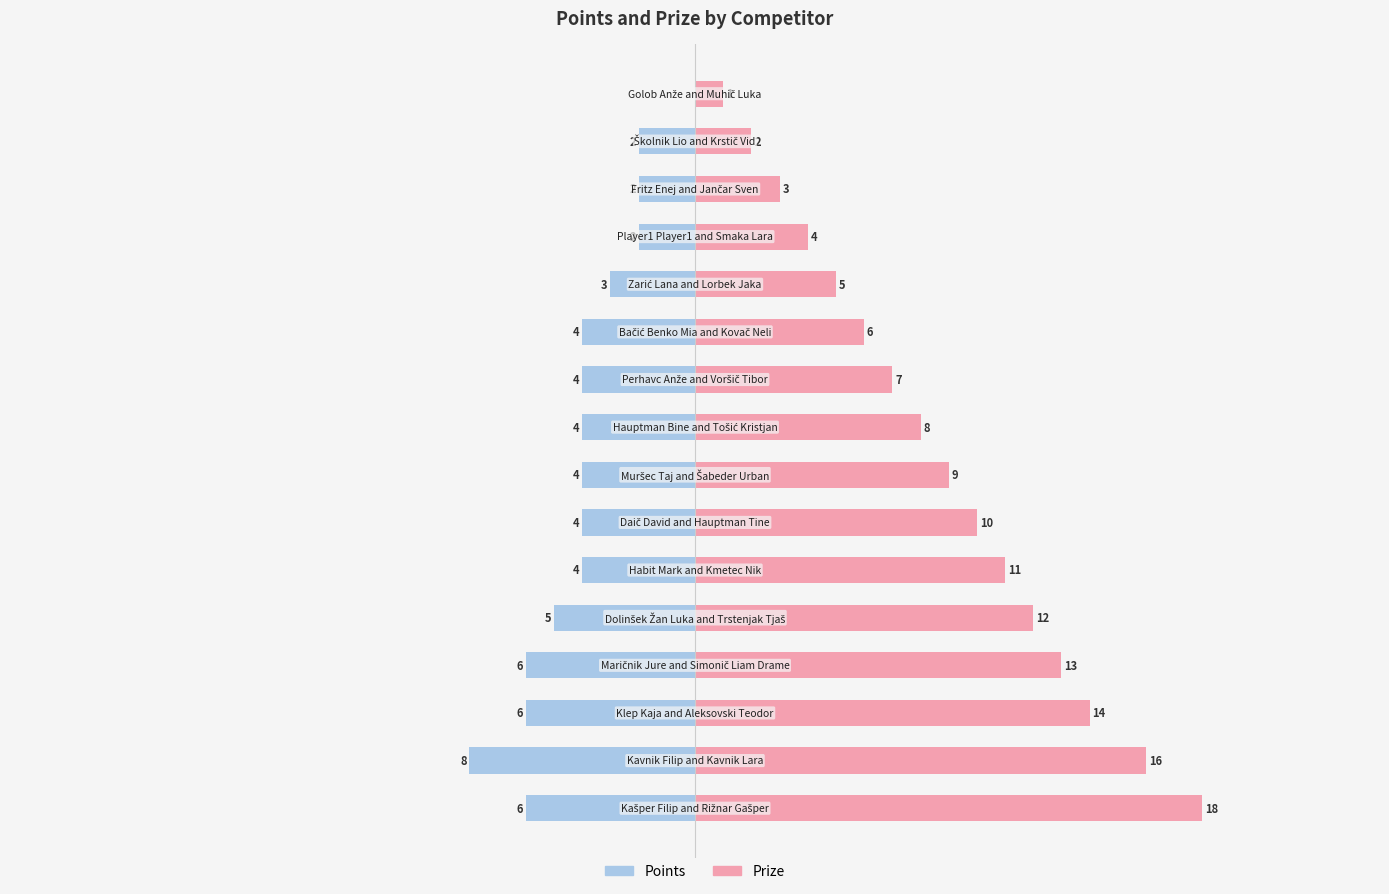

At how many categories does at least one series exceed 7?

9